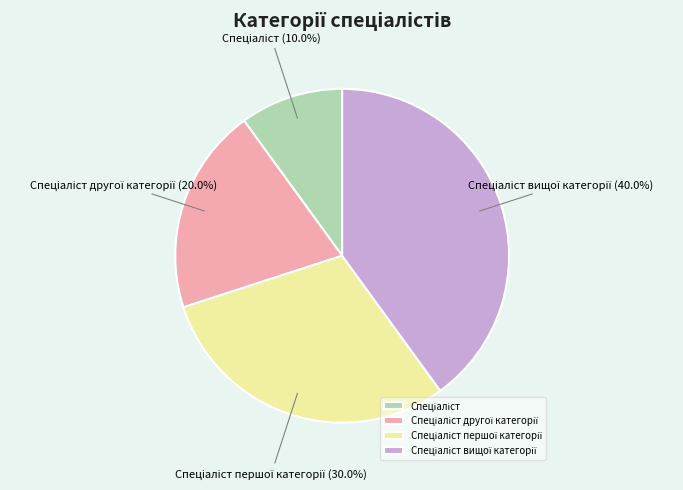

Does any single category account for the majority?

No